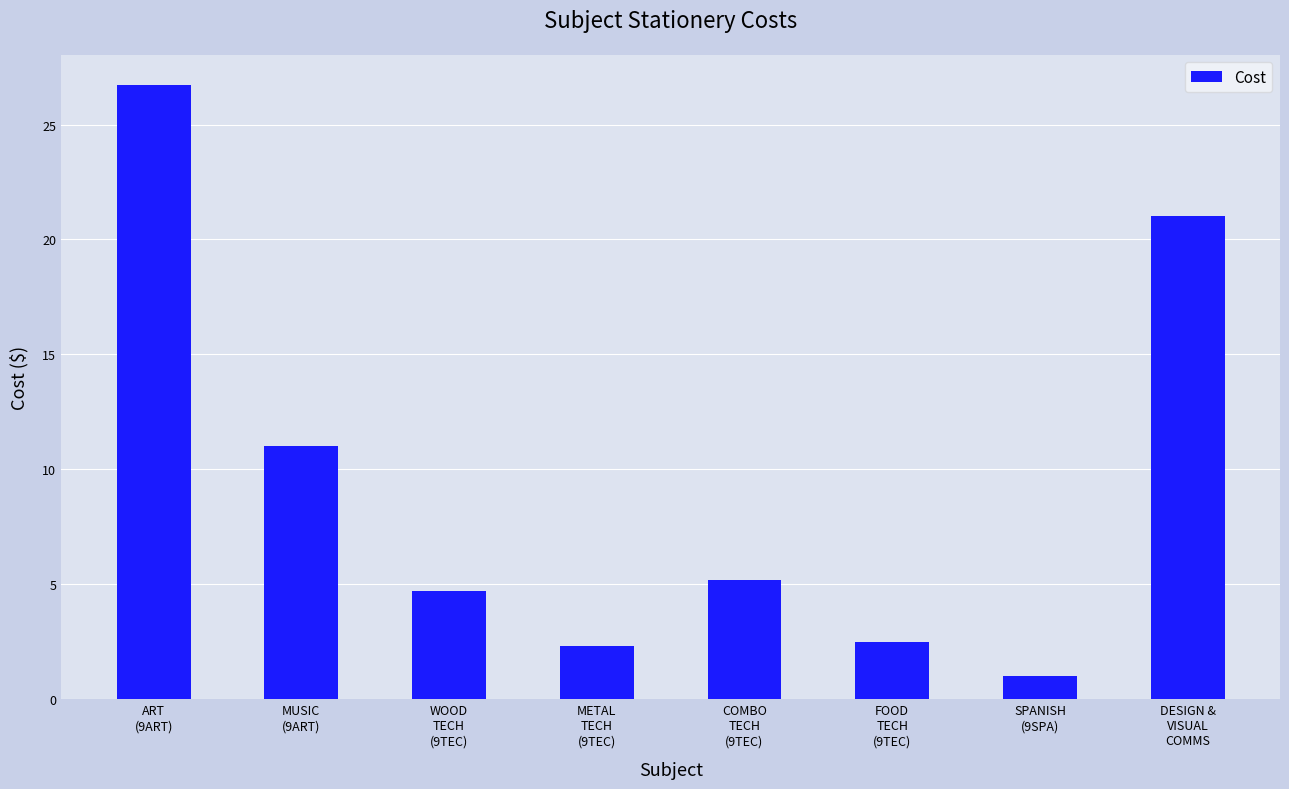

What value does the data have at MUSIC
(9ART)?

11.0